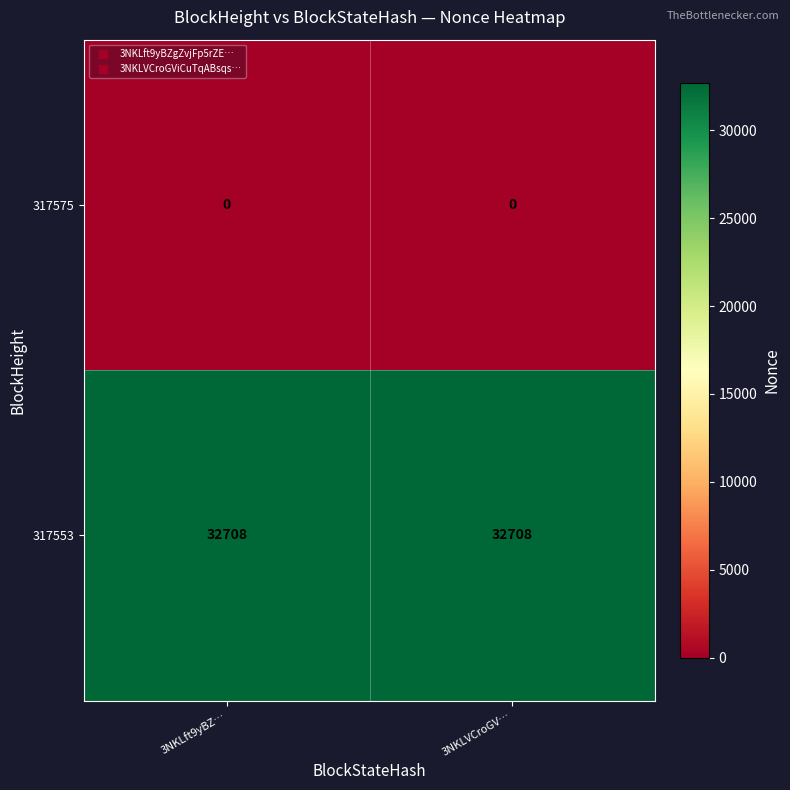

The value of 317553 at 3NKLft9yBZ… is 45369. True or false?

False